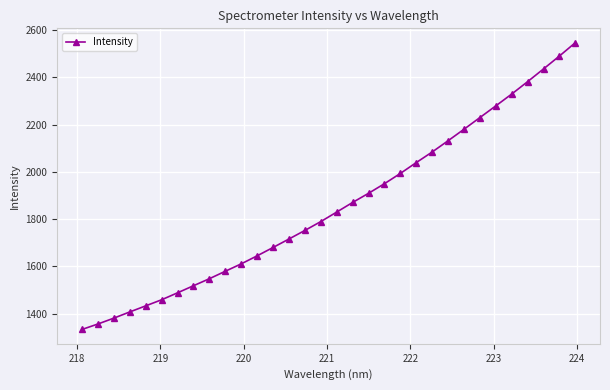

What is the sum of all values?

59376.5